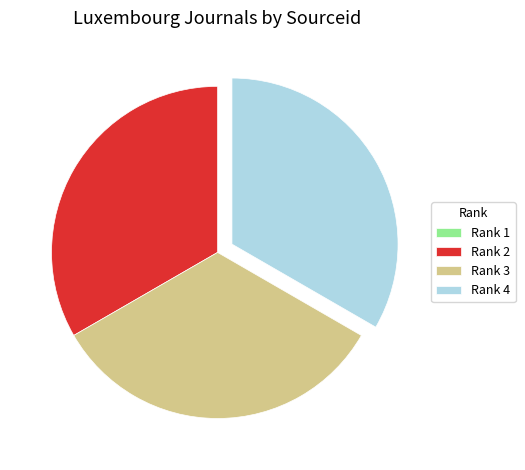

Approximately how many times larger is the value at Rank 2 compared to Rank 4?

1.0